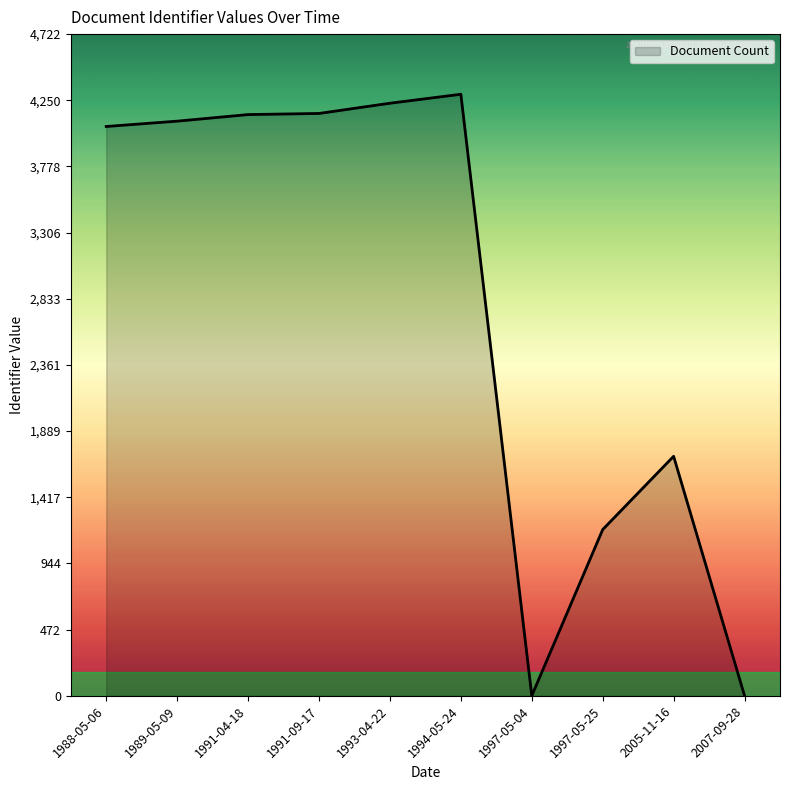

The chart shows a value of 5751 at 1991-09-17. True or false?

False